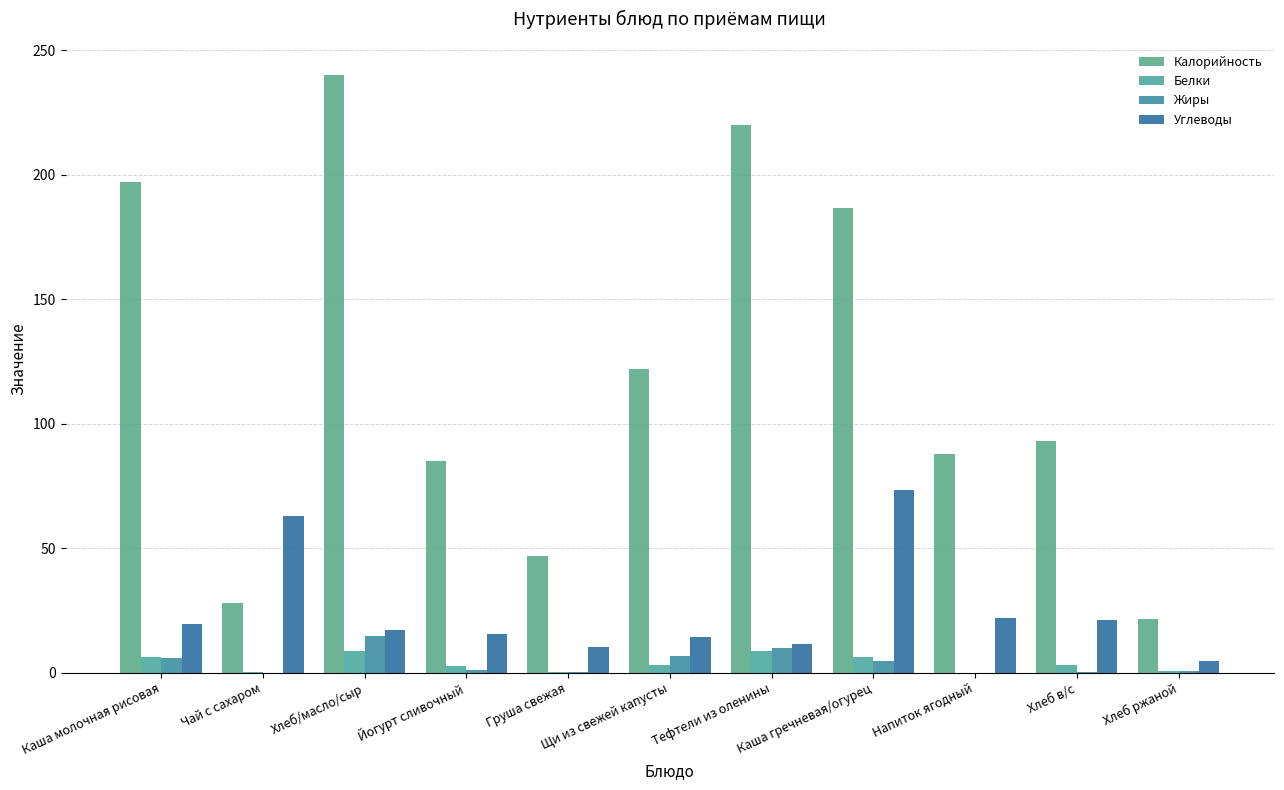

Are the bars grouped side by side (vs. stacked)?

Yes